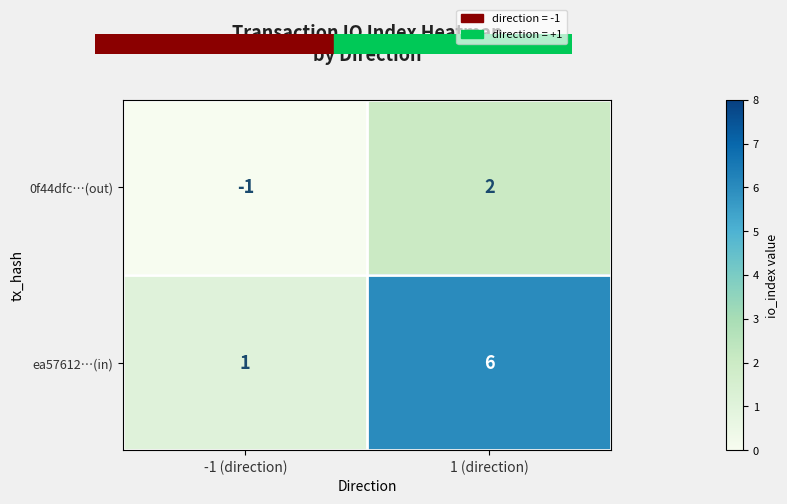

Where is 0f44dfc…(out) nearest to the value 0?

-1 (direction)